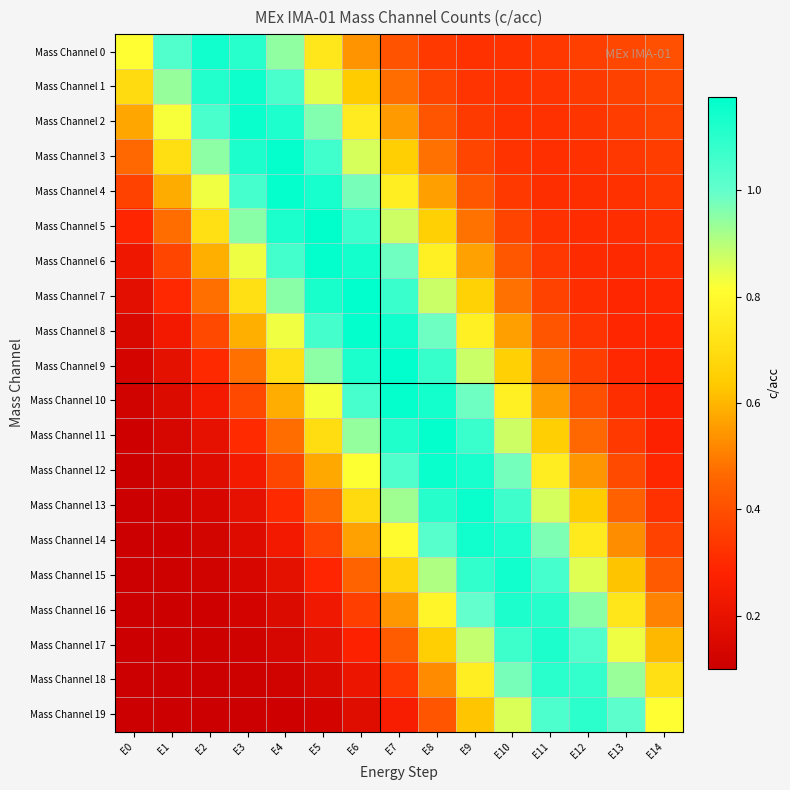

Reading left to right, extract all data points from this chart.

Mass Channel 0: E0=0.8	E1=1.0	E2=1.1	E3=1.1	E4=0.9	E5=0.7	E6=0.5	E7=0.4	E8=0.3	E9=0.3	E10=0.3	E11=0.3	E12=0.4	E13=0.4	E14=0.4
Mass Channel 1: E0=0.7	E1=0.9	E2=1.1	E3=1.1	E4=1.0	E5=0.8	E6=0.6	E7=0.5	E8=0.4	E9=0.3	E10=0.3	E11=0.3	E12=0.3	E13=0.4	E14=0.4
Mass Channel 2: E0=0.6	E1=0.8	E2=1.0	E3=1.2	E4=1.1	E5=1.0	E6=0.7	E7=0.6	E8=0.4	E9=0.3	E10=0.3	E11=0.3	E12=0.3	E13=0.3	E14=0.4
Mass Channel 3: E0=0.5	E1=0.7	E2=0.9	E3=1.1	E4=1.2	E5=1.1	E6=0.9	E7=0.6	E8=0.5	E9=0.4	E10=0.3	E11=0.3	E12=0.3	E13=0.3	E14=0.4
Mass Channel 4: E0=0.4	E1=0.6	E2=0.8	E3=1.1	E4=1.2	E5=1.1	E6=1.0	E7=0.8	E8=0.6	E9=0.4	E10=0.3	E11=0.3	E12=0.3	E13=0.3	E14=0.3
Mass Channel 5: E0=0.3	E1=0.5	E2=0.7	E3=1.0	E4=1.1	E5=1.2	E6=1.1	E7=0.9	E8=0.7	E9=0.5	E10=0.4	E11=0.3	E12=0.3	E13=0.3	E14=0.3
Mass Channel 6: E0=0.2	E1=0.4	E2=0.6	E3=0.8	E4=1.1	E5=1.2	E6=1.1	E7=1.0	E8=0.8	E9=0.6	E10=0.4	E11=0.3	E12=0.3	E13=0.3	E14=0.3
Mass Channel 7: E0=0.2	E1=0.3	E2=0.5	E3=0.7	E4=1.0	E5=1.1	E6=1.2	E7=1.1	E8=0.9	E9=0.7	E10=0.5	E11=0.4	E12=0.3	E13=0.3	E14=0.3
Mass Channel 8: E0=0.2	E1=0.2	E2=0.4	E3=0.6	E4=0.8	E5=1.1	E6=1.2	E7=1.1	E8=1.0	E9=0.8	E10=0.6	E11=0.4	E12=0.3	E13=0.3	E14=0.3
Mass Channel 9: E0=0.1	E1=0.2	E2=0.3	E3=0.5	E4=0.7	E5=0.9	E6=1.1	E7=1.2	E8=1.1	E9=0.9	E10=0.7	E11=0.5	E12=0.4	E13=0.3	E14=0.3
Mass Channel 10: E0=0.1	E1=0.2	E2=0.2	E3=0.4	E4=0.6	E5=0.8	E6=1.0	E7=1.2	E8=1.1	E9=1.0	E10=0.8	E11=0.6	E12=0.4	E13=0.3	E14=0.3
Mass Channel 11: E0=0.1	E1=0.1	E2=0.2	E3=0.3	E4=0.5	E5=0.7	E6=0.9	E7=1.1	E8=1.2	E9=1.1	E10=0.9	E11=0.7	E12=0.5	E13=0.3	E14=0.3
Mass Channel 12: E0=0.1	E1=0.1	E2=0.2	E3=0.2	E4=0.4	E5=0.6	E6=0.8	E7=1.0	E8=1.2	E9=1.1	E10=1.0	E11=0.8	E12=0.5	E13=0.4	E14=0.3
Mass Channel 13: E0=0.1	E1=0.1	E2=0.1	E3=0.2	E4=0.3	E5=0.5	E6=0.7	E7=0.9	E8=1.1	E9=1.2	E10=1.1	E11=0.9	E12=0.6	E13=0.4	E14=0.3
Mass Channel 14: E0=0.1	E1=0.1	E2=0.1	E3=0.2	E4=0.2	E5=0.4	E6=0.6	E7=0.8	E8=1.0	E9=1.1	E10=1.1	E11=1.0	E12=0.7	E13=0.5	E14=0.4
Mass Channel 15: E0=0.1	E1=0.1	E2=0.1	E3=0.1	E4=0.2	E5=0.3	E6=0.5	E7=0.7	E8=0.9	E9=1.1	E10=1.1	E11=1.1	E12=0.9	E13=0.6	E14=0.4
Mass Channel 16: E0=0.1	E1=0.1	E2=0.1	E3=0.1	E4=0.2	E5=0.2	E6=0.4	E7=0.5	E8=0.8	E9=1.0	E10=1.1	E11=1.1	E12=1.0	E13=0.7	E14=0.5
Mass Channel 17: E0=0.1	E1=0.1	E2=0.1	E3=0.1	E4=0.1	E5=0.2	E6=0.3	E7=0.4	E8=0.7	E9=0.9	E10=1.1	E11=1.1	E12=1.0	E13=0.8	E14=0.6
Mass Channel 18: E0=0.1	E1=0.1	E2=0.1	E3=0.1	E4=0.1	E5=0.1	E6=0.2	E7=0.3	E8=0.5	E9=0.8	E10=1.0	E11=1.1	E12=1.1	E13=0.9	E14=0.7
Mass Channel 19: E0=0.1	E1=0.1	E2=0.1	E3=0.1	E4=0.1	E5=0.1	E6=0.2	E7=0.3	E8=0.4	E9=0.6	E10=0.9	E11=1.0	E12=1.1	E13=1.0	E14=0.8